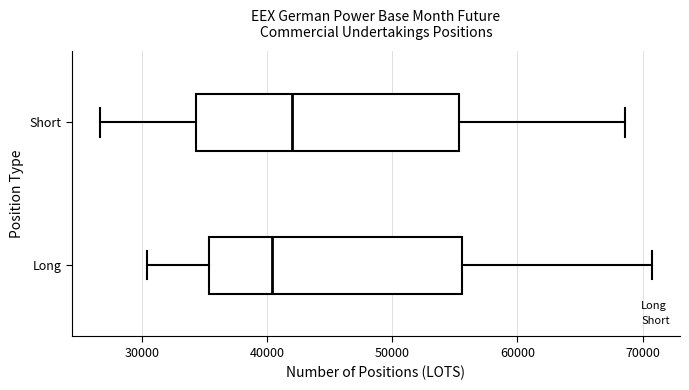

Which box's median line is the furthest to the left?

Long